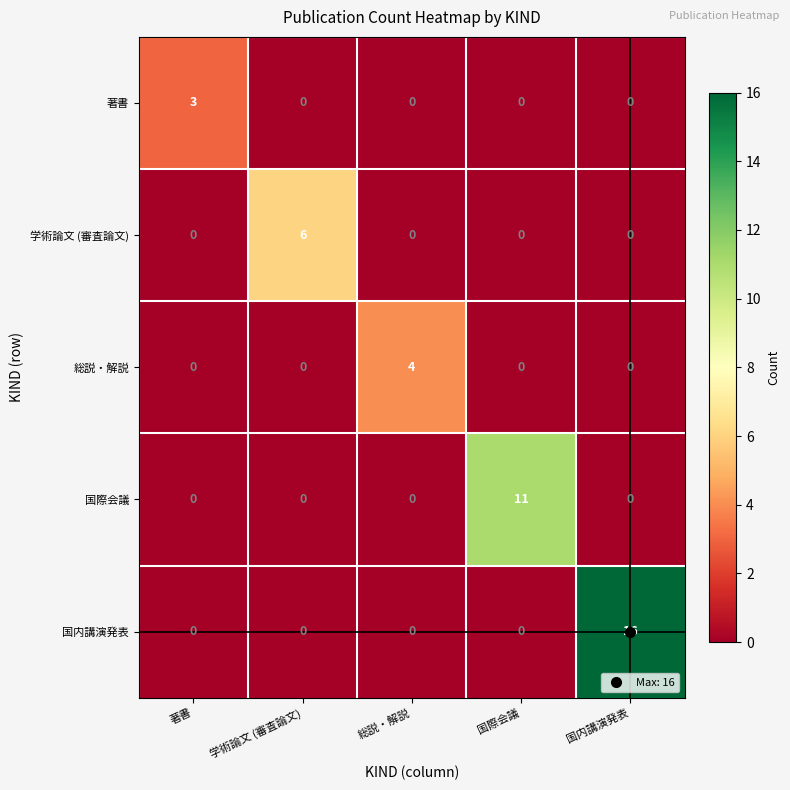

What is the total value across all series at 国際会議?

11